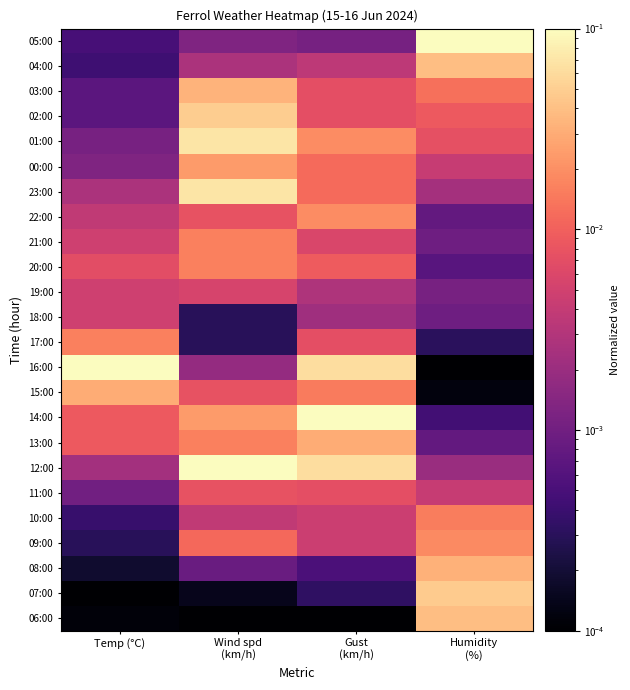

Reading right to left, list all the values displayed in this chart.

05:00: Humidity
(%)=0.1	Gust
(km/h)=0.0	Wind spd
(km/h)=0.0	Temp (°C)=0.0
04:00: Humidity
(%)=0.0	Gust
(km/h)=0.0	Wind spd
(km/h)=0.0	Temp (°C)=0.0
03:00: Humidity
(%)=0.0	Gust
(km/h)=0.0	Wind spd
(km/h)=0.0	Temp (°C)=0.0
02:00: Humidity
(%)=0.0	Gust
(km/h)=0.0	Wind spd
(km/h)=0.0	Temp (°C)=0.0
01:00: Humidity
(%)=0.0	Gust
(km/h)=0.0	Wind spd
(km/h)=0.1	Temp (°C)=0.0
00:00: Humidity
(%)=0.0	Gust
(km/h)=0.0	Wind spd
(km/h)=0.0	Temp (°C)=0.0
23:00: Humidity
(%)=0.0	Gust
(km/h)=0.0	Wind spd
(km/h)=0.1	Temp (°C)=0.0
22:00: Humidity
(%)=0.0	Gust
(km/h)=0.0	Wind spd
(km/h)=0.0	Temp (°C)=0.0
21:00: Humidity
(%)=0.0	Gust
(km/h)=0.0	Wind spd
(km/h)=0.0	Temp (°C)=0.0
20:00: Humidity
(%)=0.0	Gust
(km/h)=0.0	Wind spd
(km/h)=0.0	Temp (°C)=0.0
19:00: Humidity
(%)=0.0	Gust
(km/h)=0.0	Wind spd
(km/h)=0.0	Temp (°C)=0.0
18:00: Humidity
(%)=0.0	Gust
(km/h)=0.0	Wind spd
(km/h)=0.0	Temp (°C)=0.0
17:00: Humidity
(%)=0.0	Gust
(km/h)=0.0	Wind spd
(km/h)=0.0	Temp (°C)=0.0
16:00: Humidity
(%)=0.0	Gust
(km/h)=0.1	Wind spd
(km/h)=0.0	Temp (°C)=0.1
15:00: Humidity
(%)=0.0	Gust
(km/h)=0.0	Wind spd
(km/h)=0.0	Temp (°C)=0.0
14:00: Humidity
(%)=0.0	Gust
(km/h)=0.1	Wind spd
(km/h)=0.0	Temp (°C)=0.0
13:00: Humidity
(%)=0.0	Gust
(km/h)=0.0	Wind spd
(km/h)=0.0	Temp (°C)=0.0
12:00: Humidity
(%)=0.0	Gust
(km/h)=0.1	Wind spd
(km/h)=0.1	Temp (°C)=0.0
11:00: Humidity
(%)=0.0	Gust
(km/h)=0.0	Wind spd
(km/h)=0.0	Temp (°C)=0.0
10:00: Humidity
(%)=0.0	Gust
(km/h)=0.0	Wind spd
(km/h)=0.0	Temp (°C)=0.0
09:00: Humidity
(%)=0.0	Gust
(km/h)=0.0	Wind spd
(km/h)=0.0	Temp (°C)=0.0
08:00: Humidity
(%)=0.0	Gust
(km/h)=0.0	Wind spd
(km/h)=0.0	Temp (°C)=0.0
07:00: Humidity
(%)=0.0	Gust
(km/h)=0.0	Wind spd
(km/h)=0.0	Temp (°C)=0.0
06:00: Humidity
(%)=0.0	Gust
(km/h)=0.0	Wind spd
(km/h)=0.0	Temp (°C)=0.0